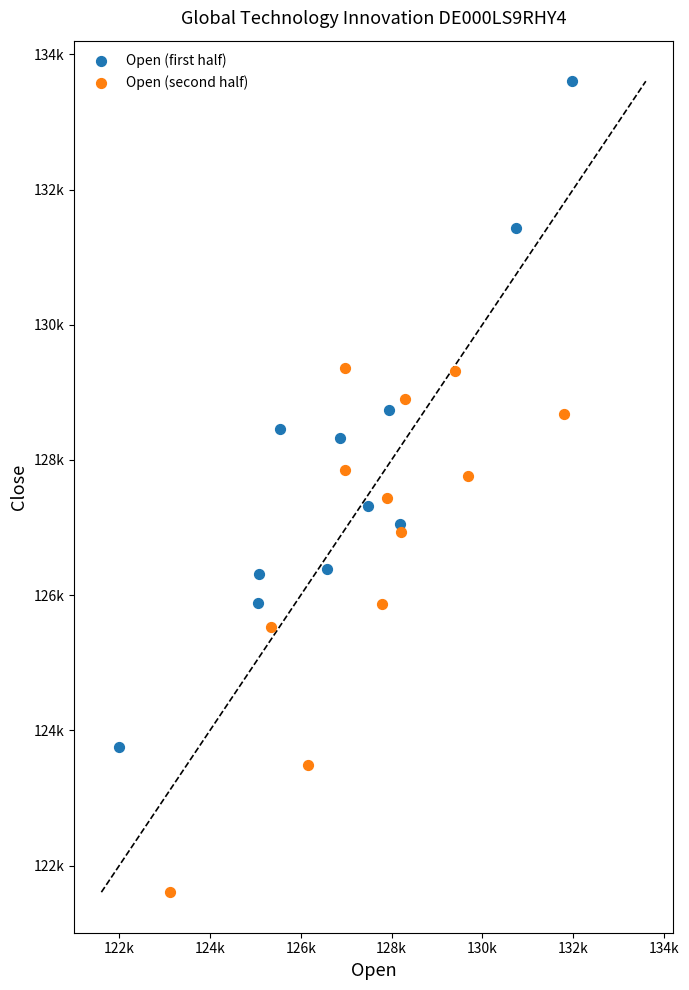

What are all the series names shown in the legend?

Open (first half), Open (second half)